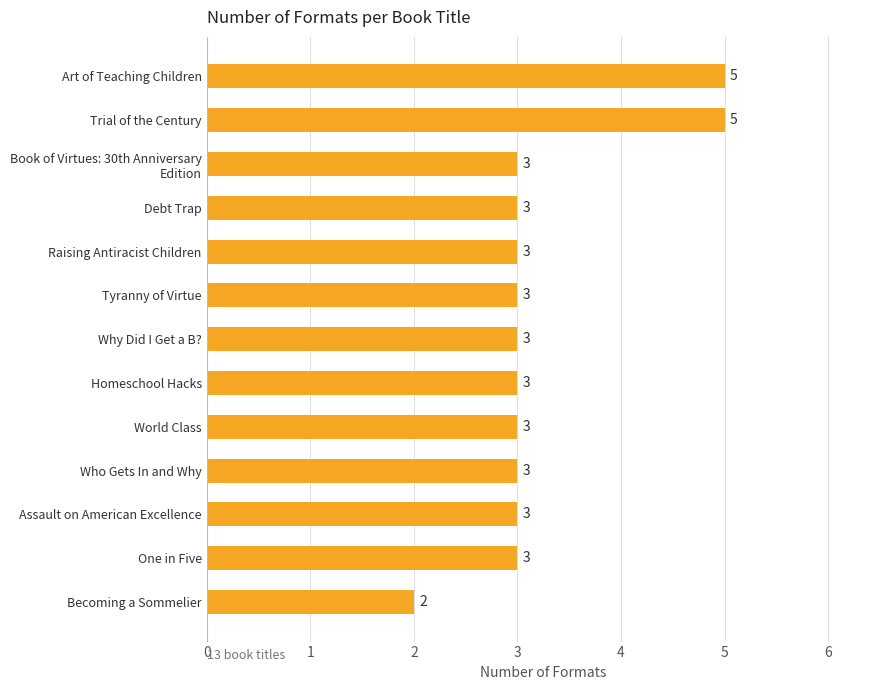

Reading top to bottom, extract all data points from this chart.

5	5	3	3	3	3	3	3	3	3	3	3	2